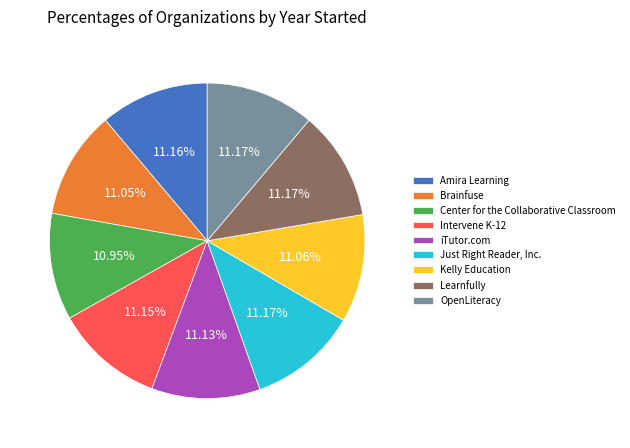

Does Amira Learning represent more than half of the total?

No